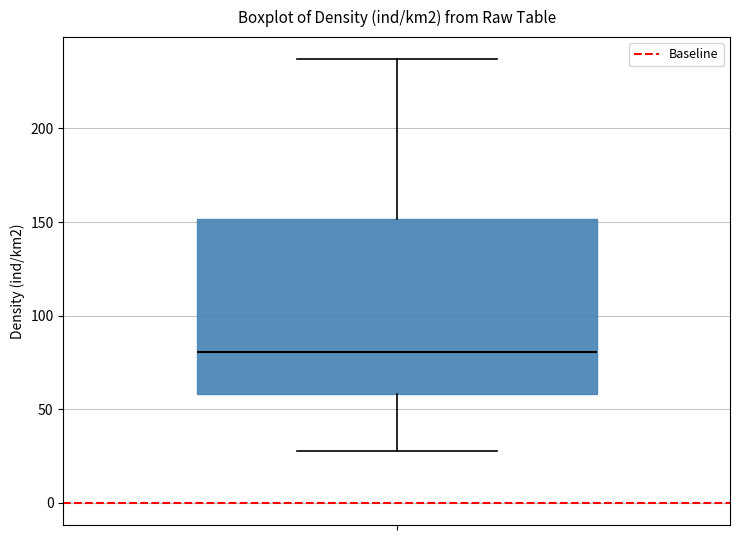

Transcribe this box plot: give where the median line is, the range the box spans, and where the two whiskers end, as read against the y-axis. The values are not printed on the chart, so give them approximately, as read against the axis.

median 80, box 60 to 150, whiskers 30 to 235